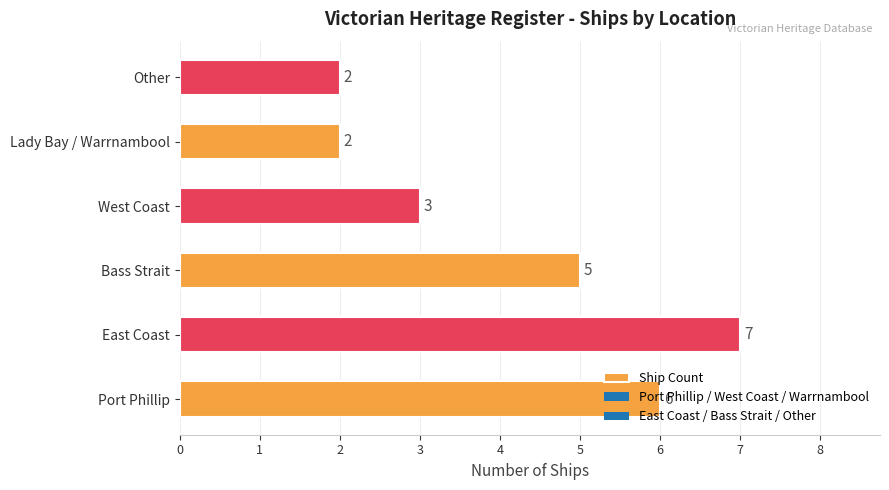

Approximately how many times larger is the value at East Coast compared to Bass Strait?

1.4